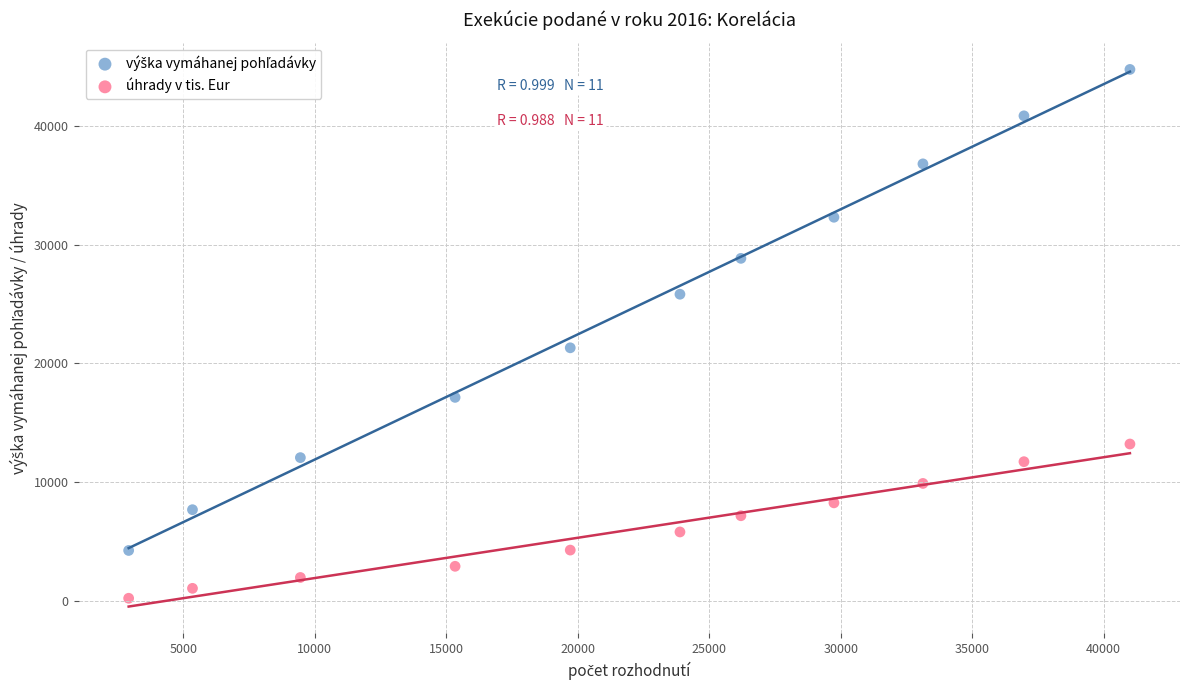

Across all data points, what is the range of X values (max minus min)?

38077.0